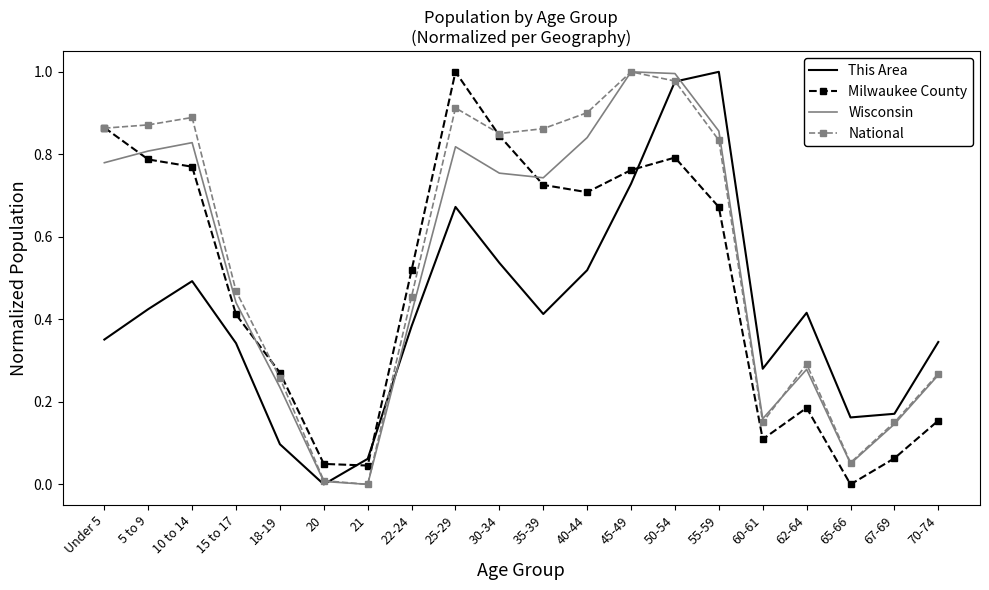

Between 50-54 and 65-66, which series saw the biggest shift?

Wisconsin